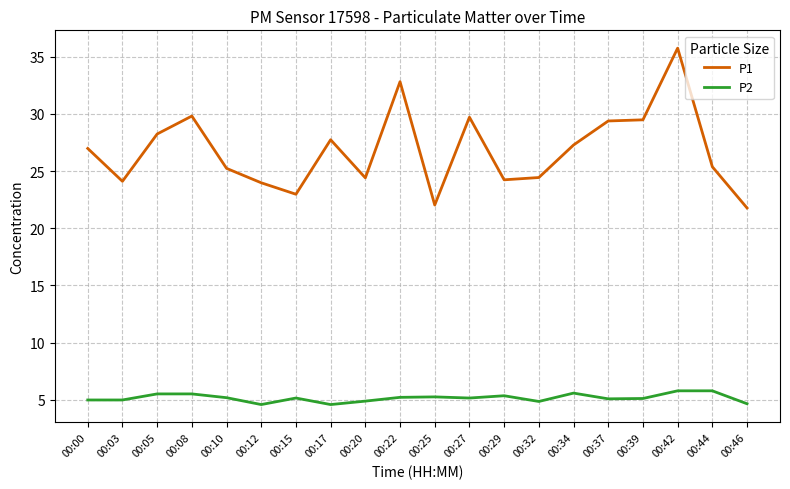

What is the total value across all series at 00:12?

28.6